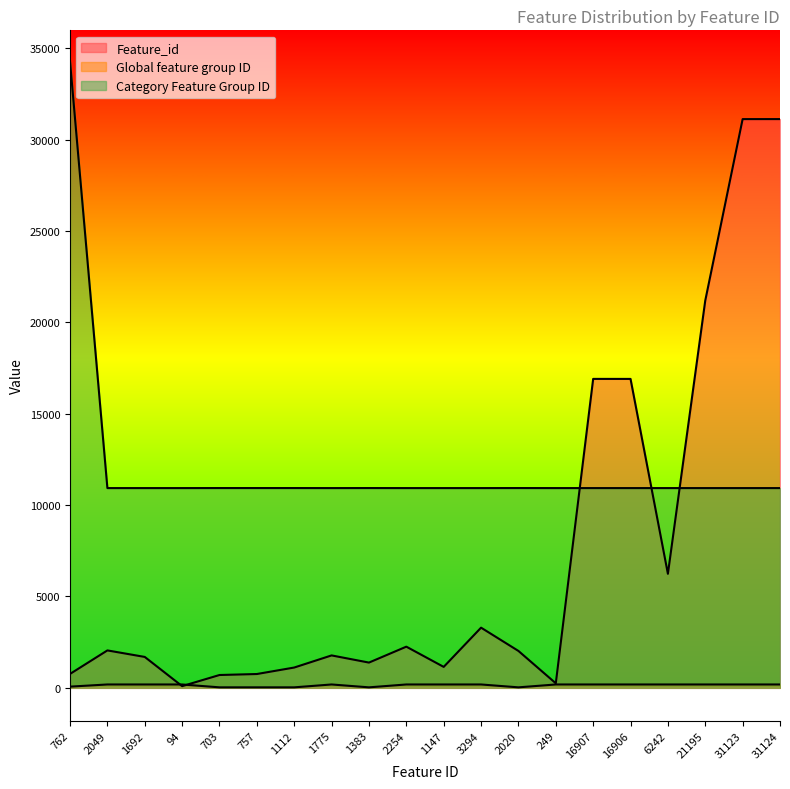

At which category does Global feature group ID reach its first local valley?

1383